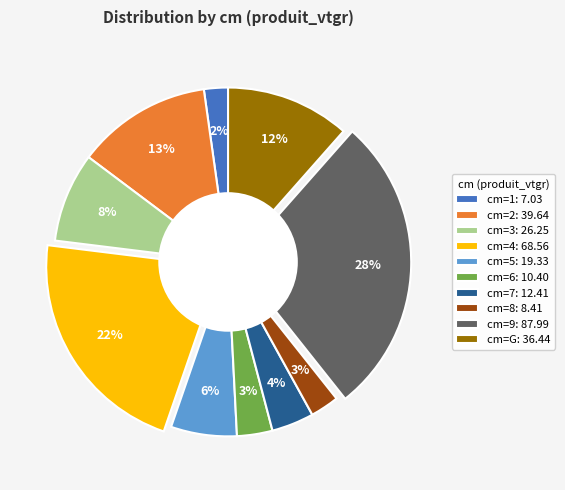

To the nearest percent, what is the average slice percentage?

10%